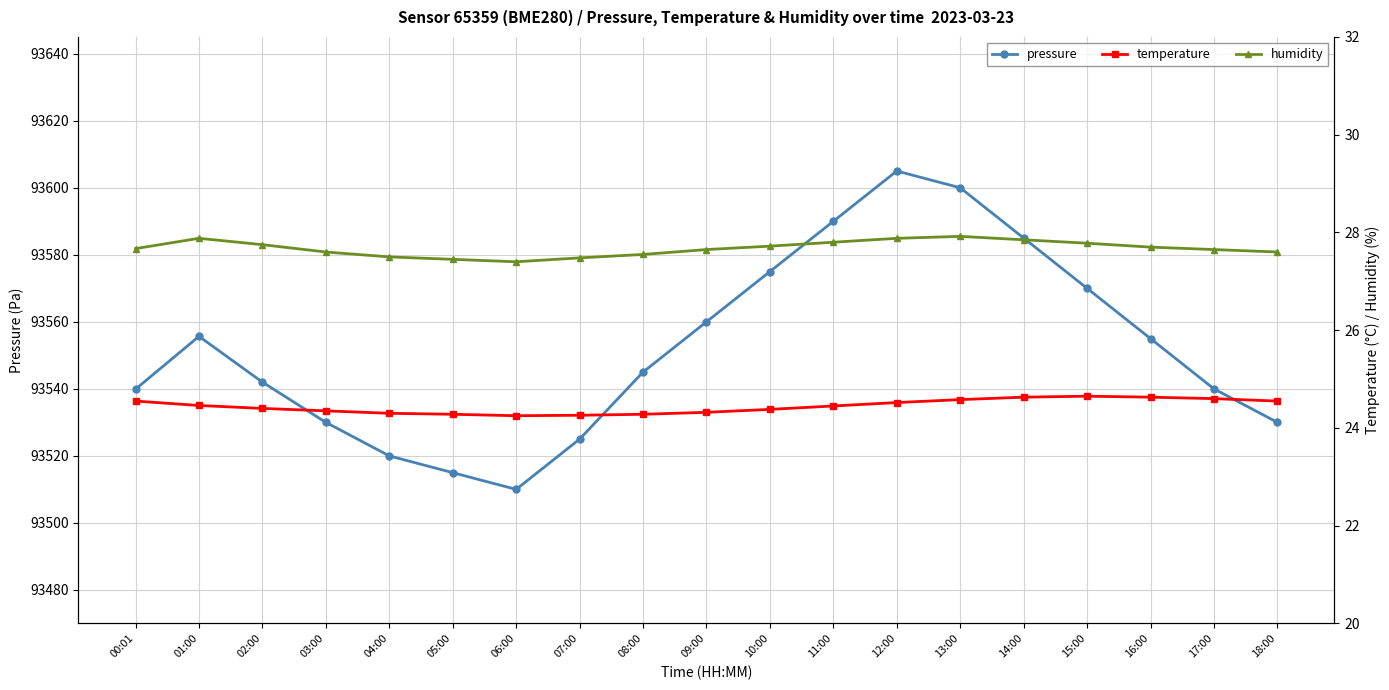

What is the maximum value shown in the chart?

93605.0